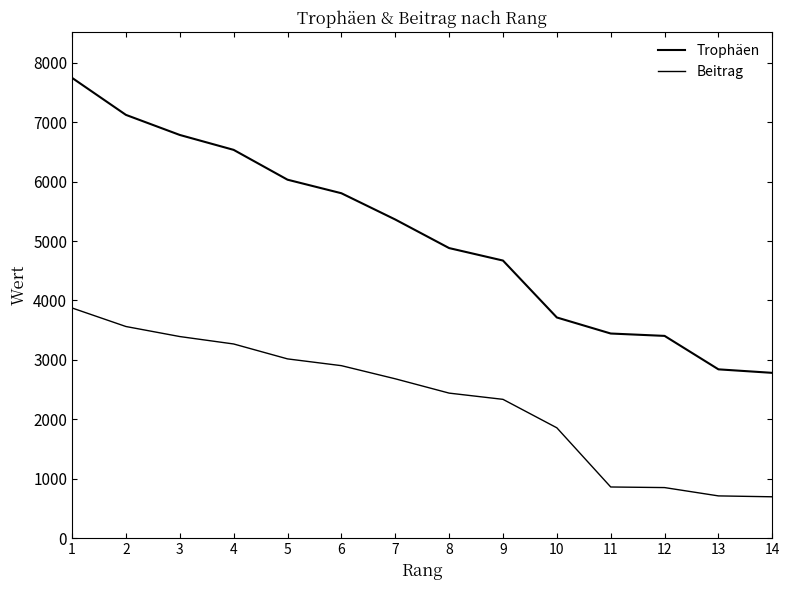

Is this an area chart (filled region under the line)?

No